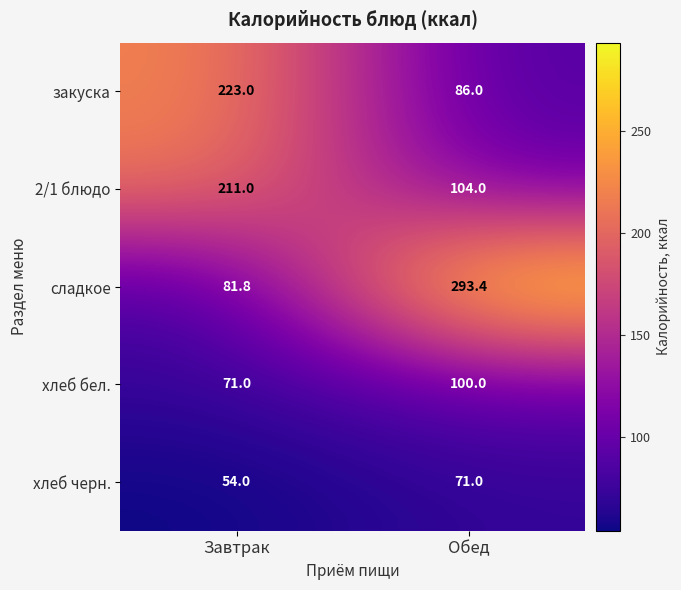

Is the value of 2/1 блюдо at Завтрак greater than the value of сладкое at Обед?

No